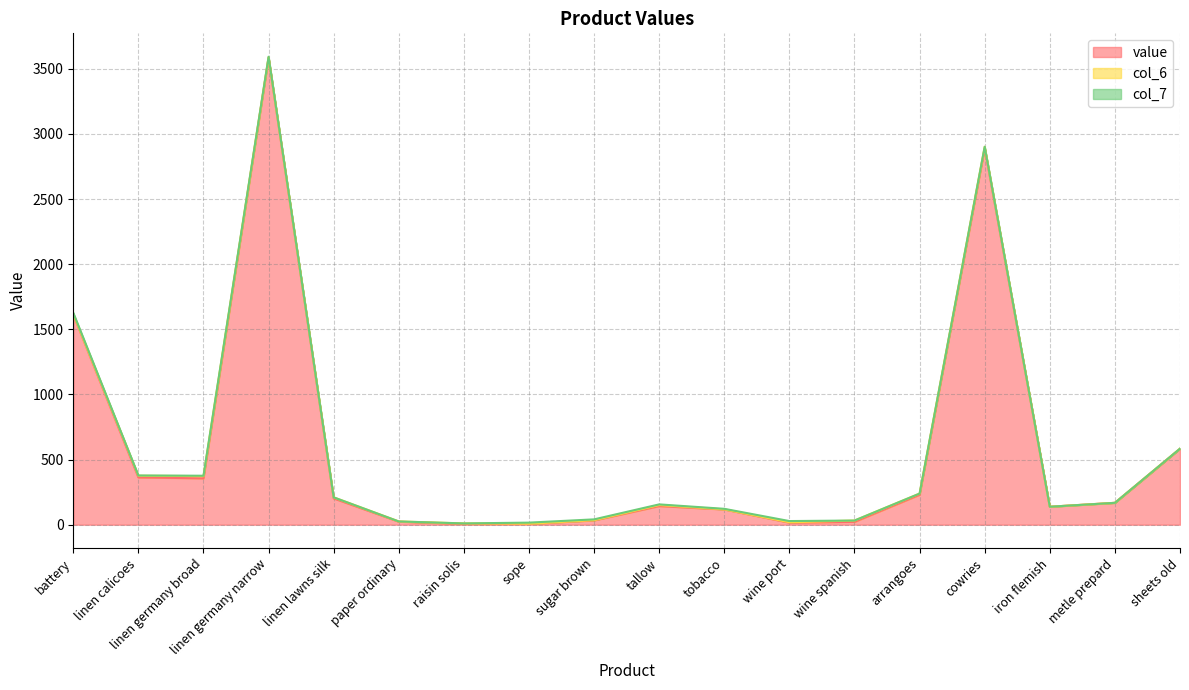

True or false: col_7 has a value of 0 at paper ordinary.

True